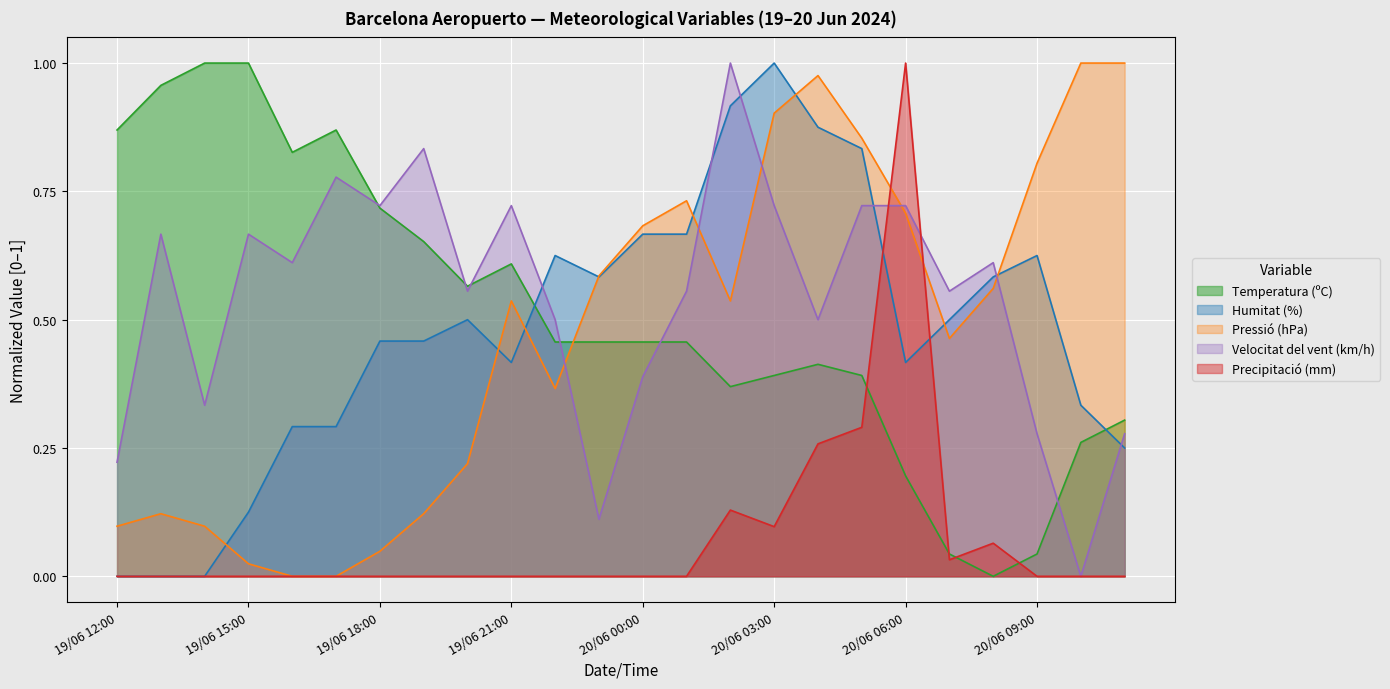

The value of Temperatura (ºC) at 19/06 21:00 is 0.1. True or false?

False